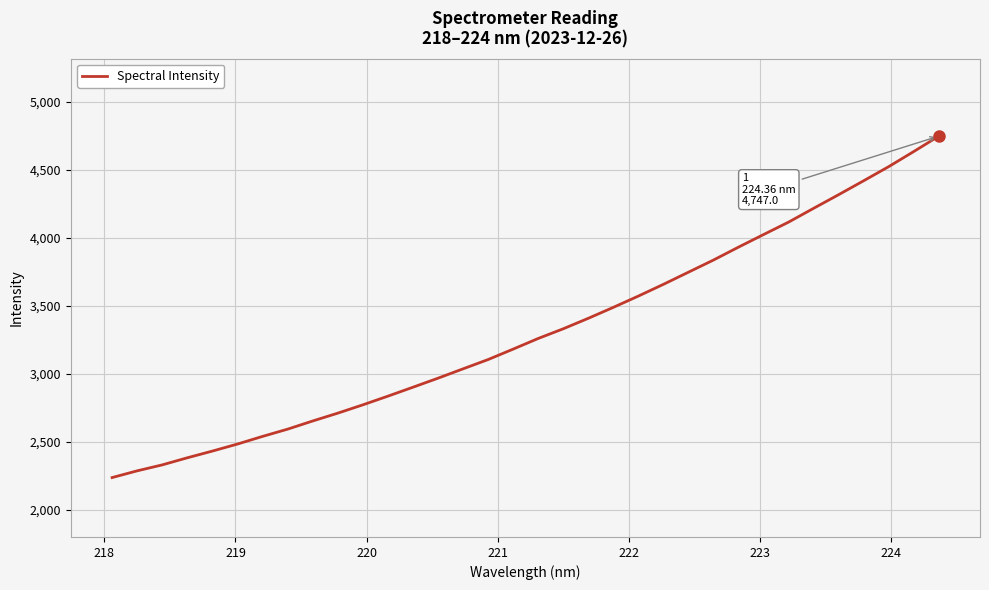

What is the difference between the maximum and minimum values?

2510.2